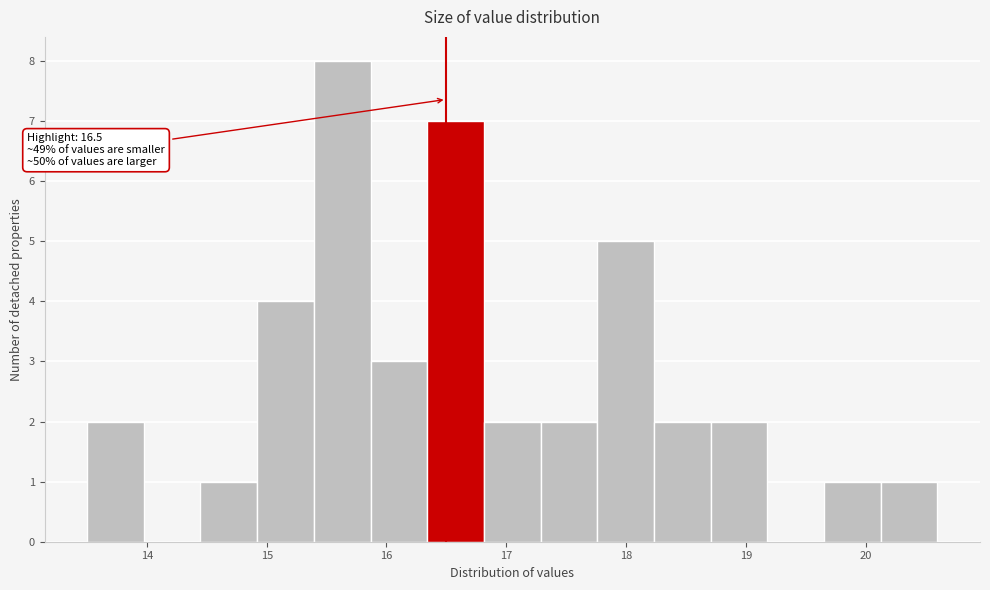

Which range on the x-axis has the tallest bar?

15.4 to 15.9